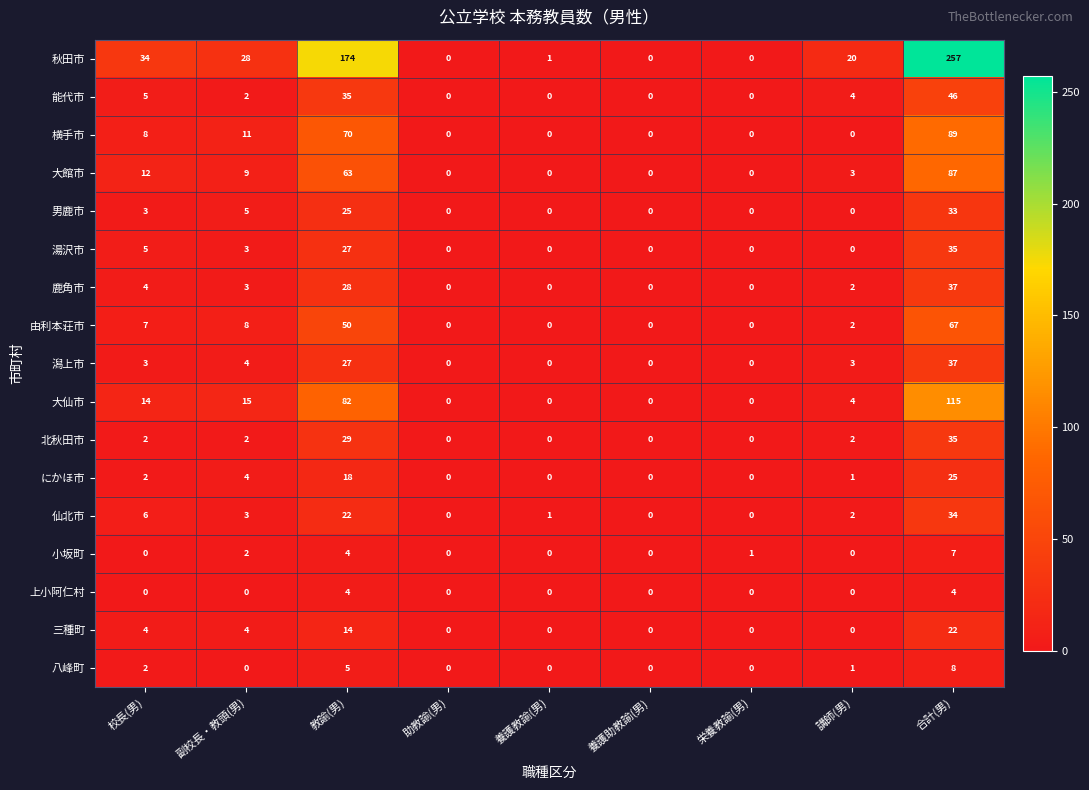

What is the sum of the 湯沢市 values at 助教諭(男) and 教諭(男)?

27